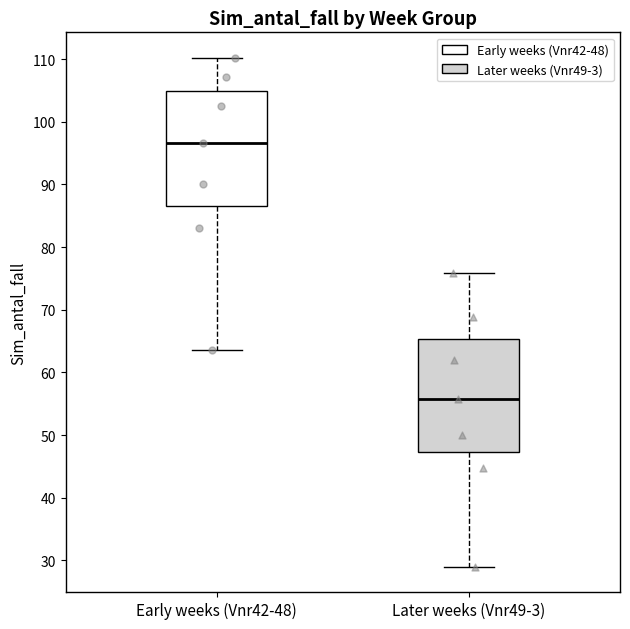

Where is the lower edge of the box for Early weeks (Vnr42-48) on the y-axis? The values are not printed on the chart, so give them approximately, as read against the axis.

87